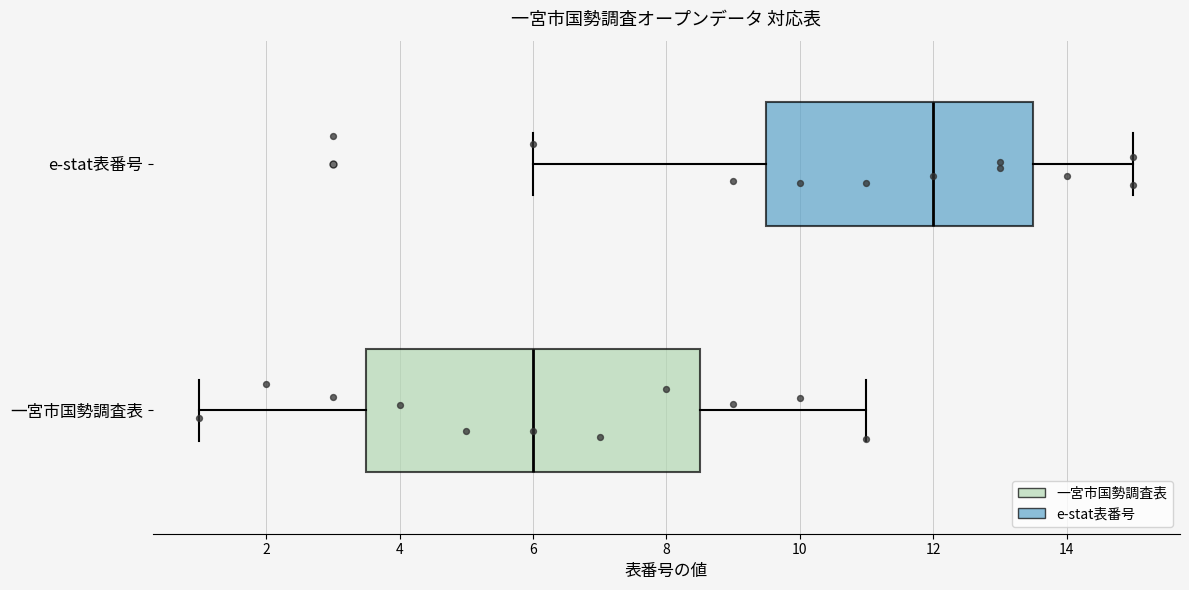

Reading bottom to top, read every box against the x-axis: the position of its median line, the range the box covers, and the ends of its whiskers. The values are not printed on the chart, so give them approximately, as read against the axis.

一宮市国勢調査表: median 6.0, box 3.6 to 8.6, whiskers 1.0 to 11.0
e-stat表番号: median 12.0, box 9.6 to 13.6, whiskers 6.0 to 15.0